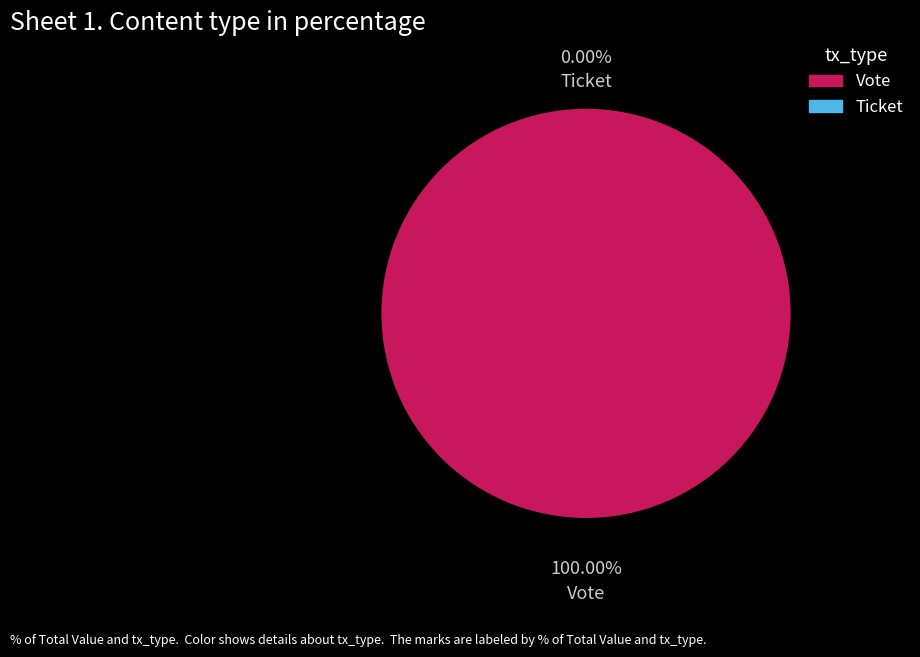

What percentage is the Vote slice, to the nearest percent?

100%